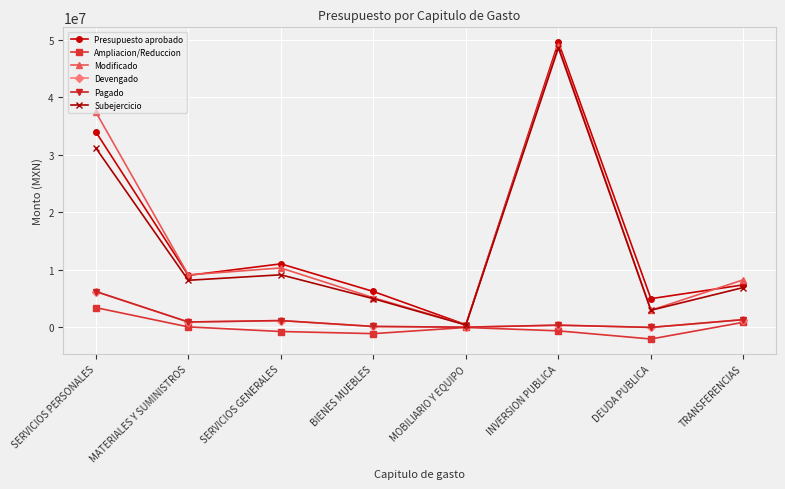

Reading left to right, extract all data points from this chart.

Presupuesto aprobado: SERVICIOS PERSONALES=34020995.0	MATERIALES Y SUMINISTROS=9049253.5	SERVICIOS GENERALES=11054794.4	BIENES MUEBLES=6246857.3	MOBILIARIO Y EQUIPO=468676.0	INVERSION PUBLICA=49622138.5	DEUDA PUBLICA=5000000.0	TRANSFERENCIAS=7400962.1
Ampliacion/Reduccion: SERVICIOS PERSONALES=3439980.2	MATERIALES Y SUMINISTROS=88000.0	SERVICIOS GENERALES=-714450.0	BIENES MUEBLES=-1084994.5	MOBILIARIO Y EQUIPO=-10000.0	INVERSION PUBLICA=-600000.0	DEUDA PUBLICA=-2018192.9	TRANSFERENCIAS=889657.2
Modificado: SERVICIOS PERSONALES=37460975.3	MATERIALES Y SUMINISTROS=9137253.5	SERVICIOS GENERALES=10340344.4	BIENES MUEBLES=5161862.8	MOBILIARIO Y EQUIPO=458676.0	INVERSION PUBLICA=49022138.5	DEUDA PUBLICA=2981807.1	TRANSFERENCIAS=8290619.3
Devengado: SERVICIOS PERSONALES=6245772.6	MATERIALES Y SUMINISTROS=939147.5	SERVICIOS GENERALES=1188047.0	BIENES MUEBLES=165695.8	MOBILIARIO Y EQUIPO=39556.0	INVERSION PUBLICA=388008.0	DEUDA PUBLICA=0.0	TRANSFERENCIAS=1351718.5
Pagado: SERVICIOS PERSONALES=6245772.6	MATERIALES Y SUMINISTROS=939147.5	SERVICIOS GENERALES=1188047.0	BIENES MUEBLES=165695.8	MOBILIARIO Y EQUIPO=39556.0	INVERSION PUBLICA=388008.0	DEUDA PUBLICA=0.0	TRANSFERENCIAS=1351718.5
Subejercicio: SERVICIOS PERSONALES=31215202.6	MATERIALES Y SUMINISTROS=8198106.0	SERVICIOS GENERALES=9152297.4	BIENES MUEBLES=4996167.0	MOBILIARIO Y EQUIPO=419120.0	INVERSION PUBLICA=48634130.5	DEUDA PUBLICA=2981807.1	TRANSFERENCIAS=6938900.8